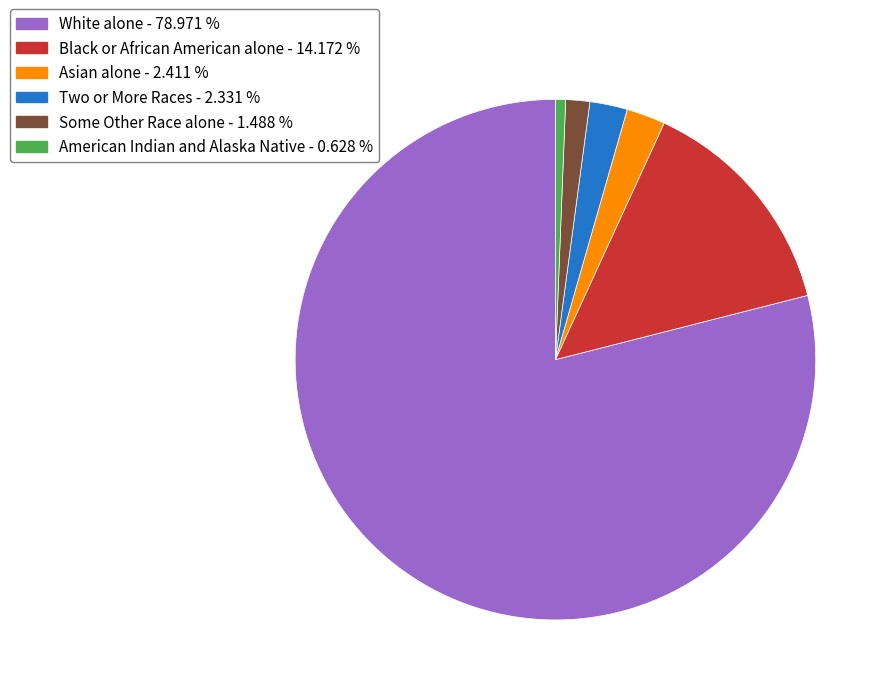

Is there any slice that represents more than half of the pie?

Yes